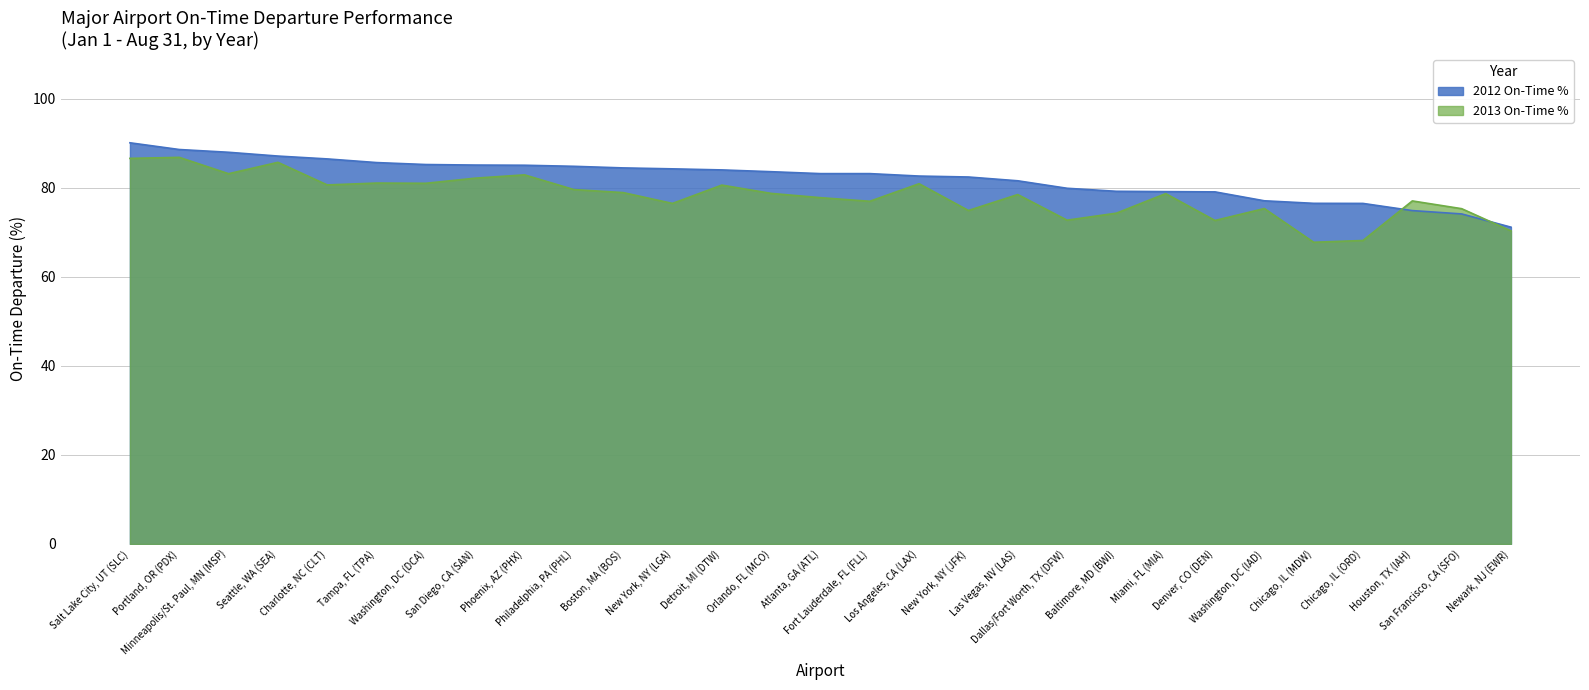

Read the 2013 On-Time % value at Denver, CO (DEN).

72.6